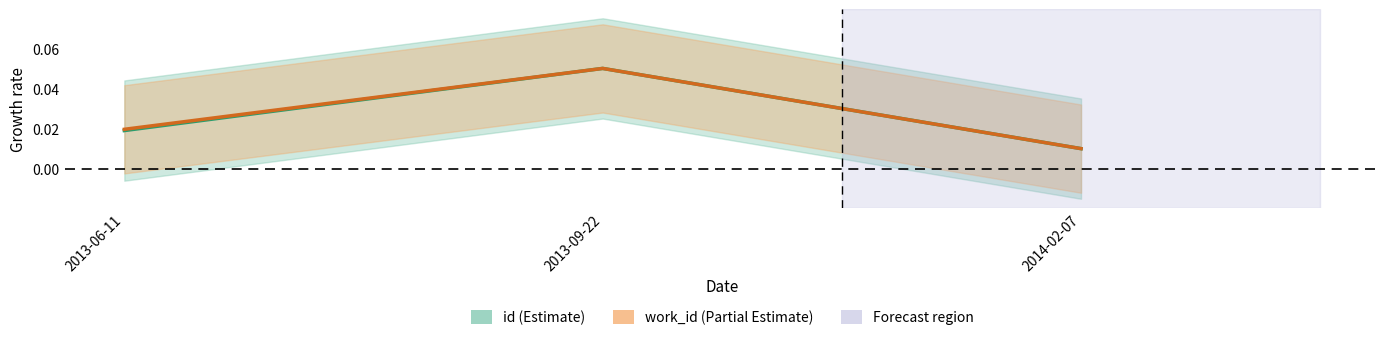

List the series in order of their peak value, highest first.

id, work_id